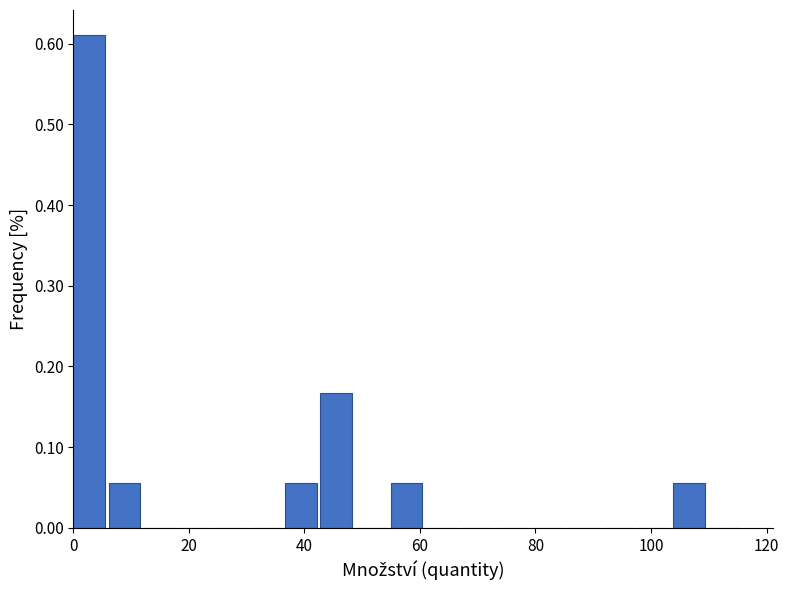

Around what value on the x-axis is the tallest bar? Give the approximate position of its centre, as read against the axis.

2